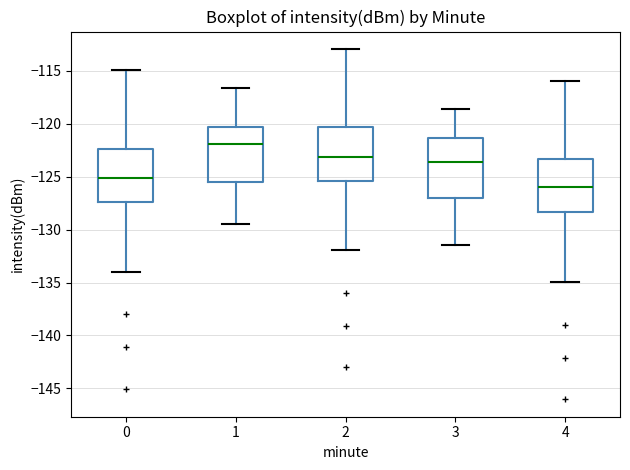

Where is the upper edge of the box at x = 4 on the y-axis? The values are not printed on the chart, so give them approximately, as read against the axis.

-123.5